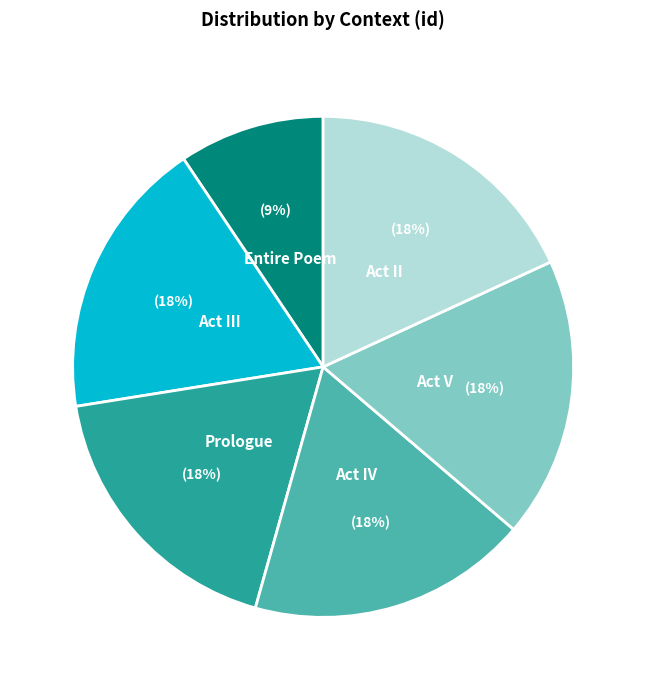

Is there a majority slice in this chart?

No